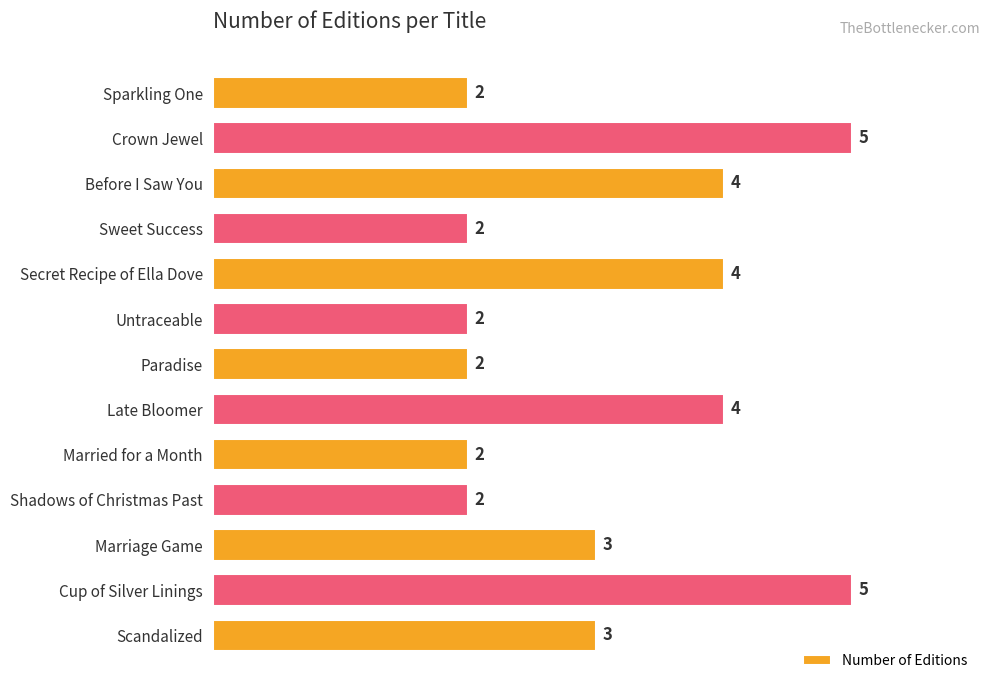

How many values are between 2 and 4?

11